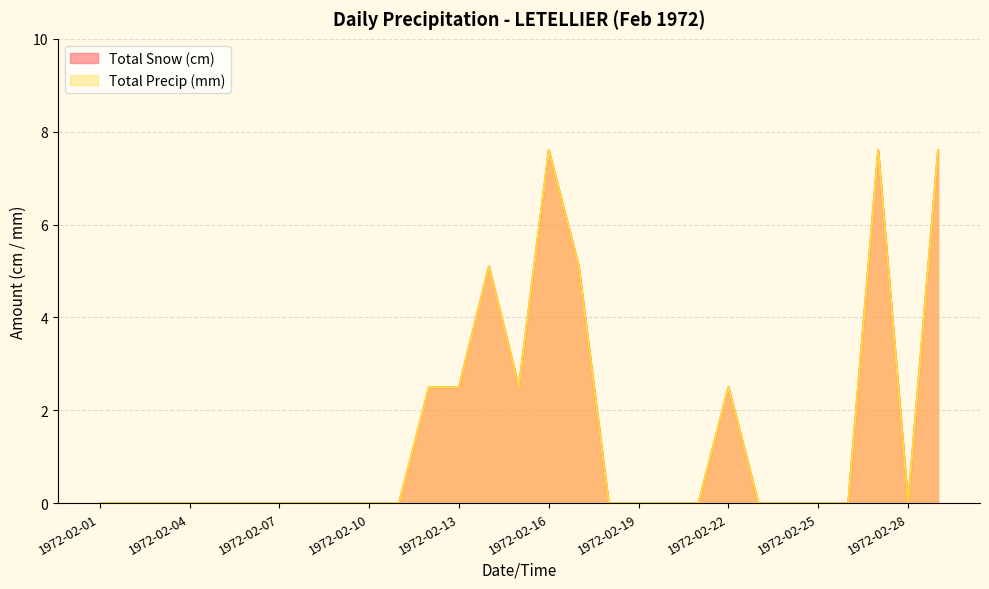

True or false: Total Precip (mm) and Total Snow (cm) intersect in this chart.

False